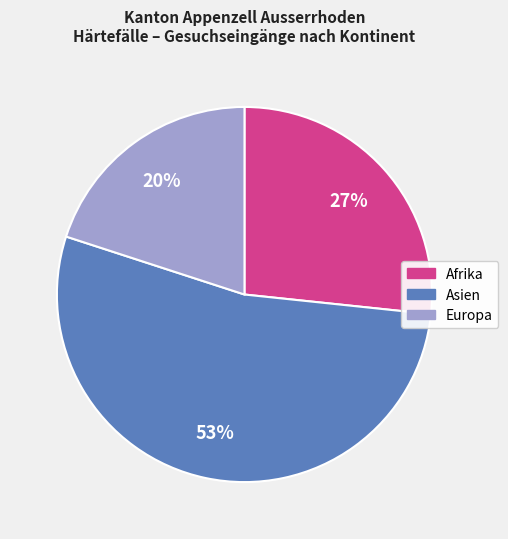

Does Europa account for over 50% of the chart?

No